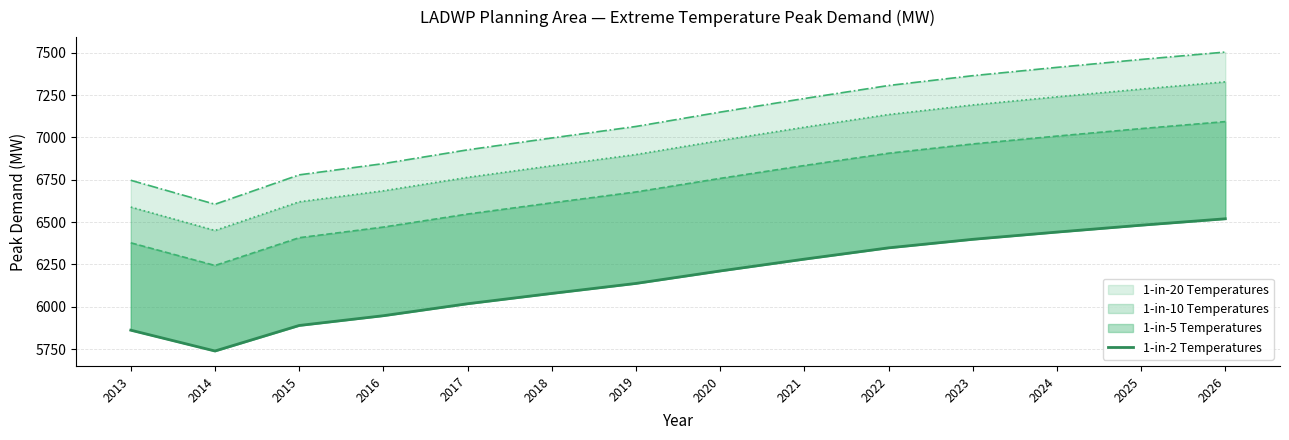

How many points are lower than both their immediate neighbors (excluding endpoints)?

1